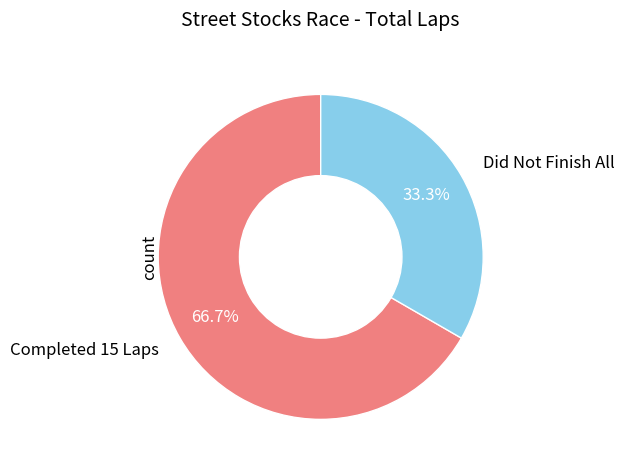

What portion of the pie excludes Did Not Finish All?

66.7%